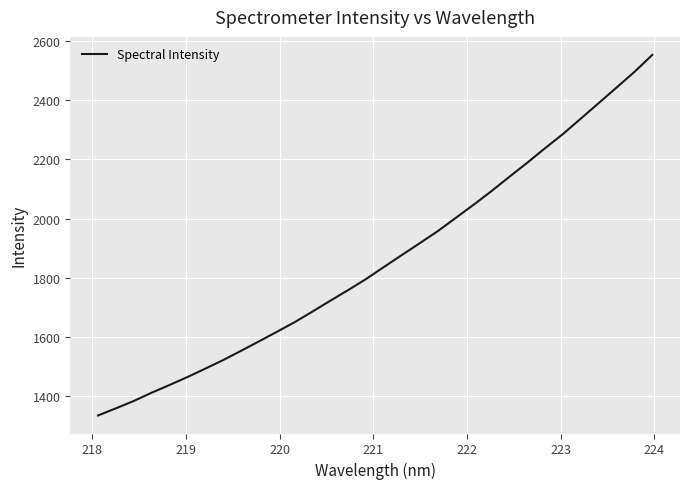

What is the minimum value shown in the chart?

1335.0